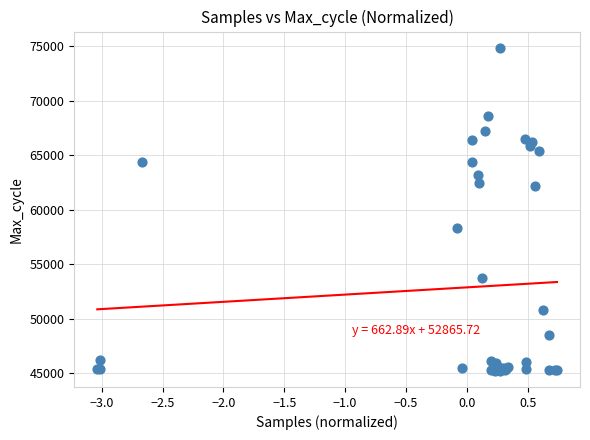

What Y value in the scatter plot is closest to 60030?

58278